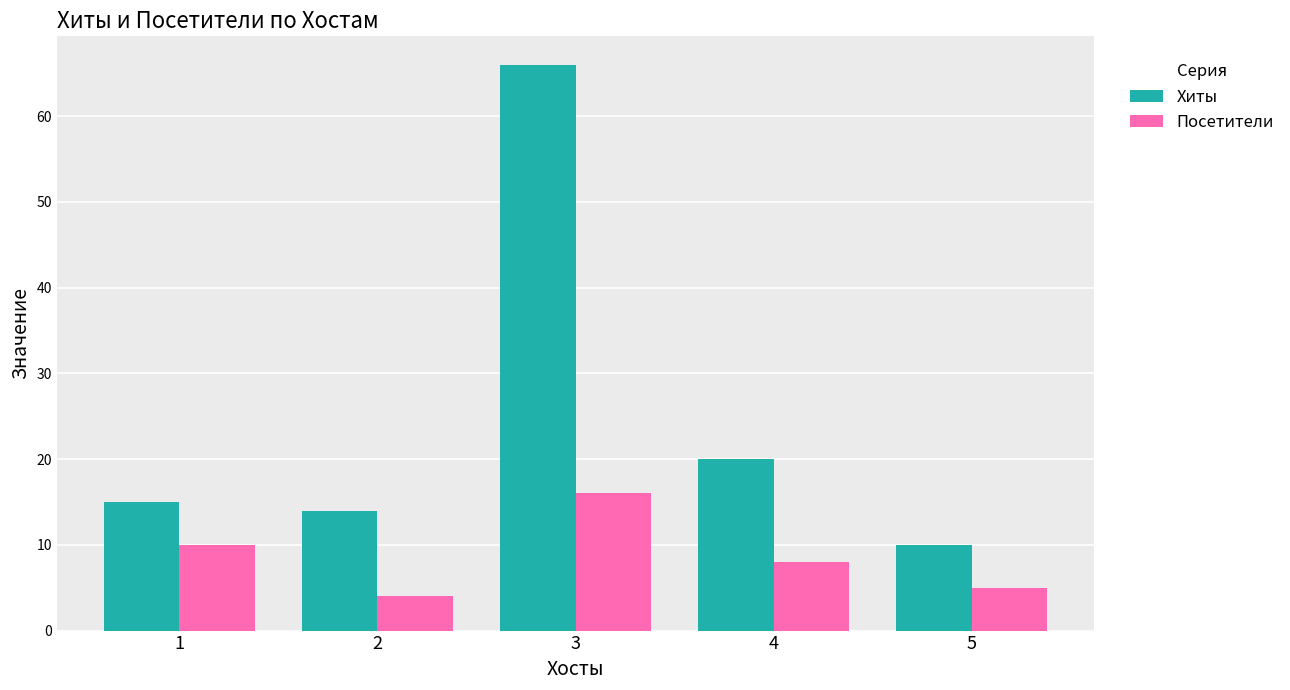

Does the chart contain any negative values?

No